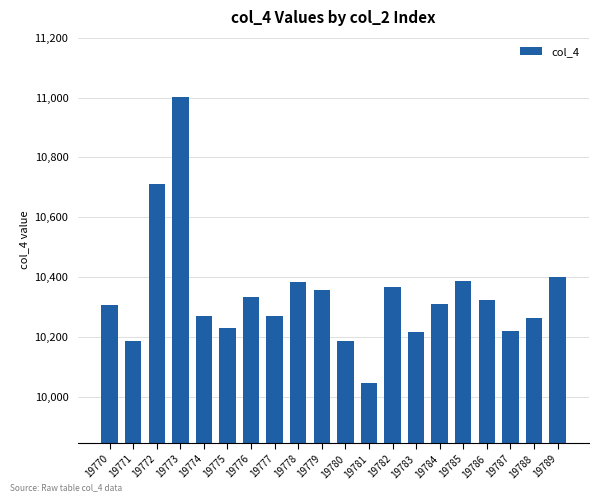

At which label does the data first exceed 10309?

19772